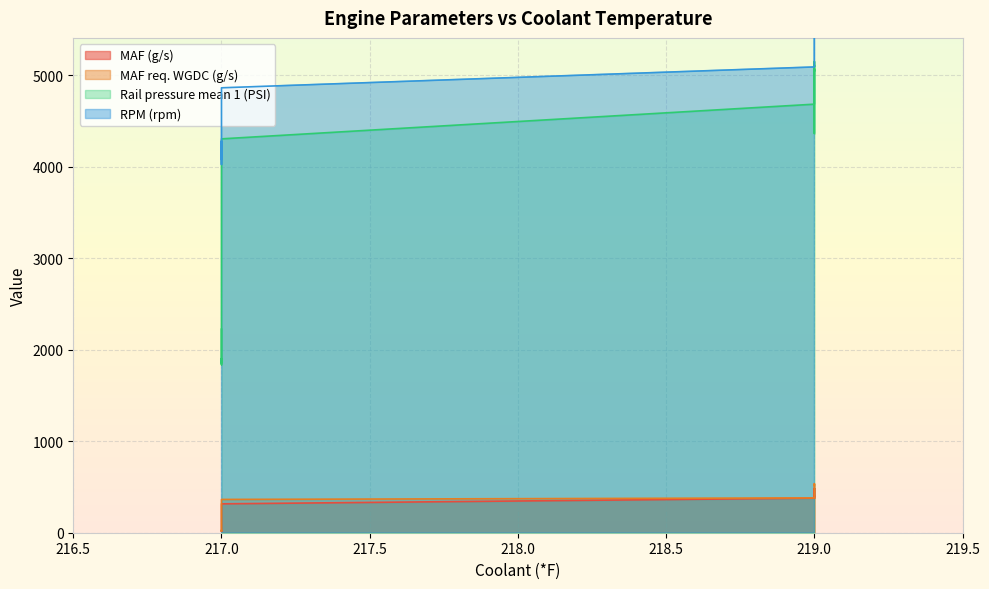

Which series has the largest range (max minus min)?

Rail pressure mean 1 (PSI)